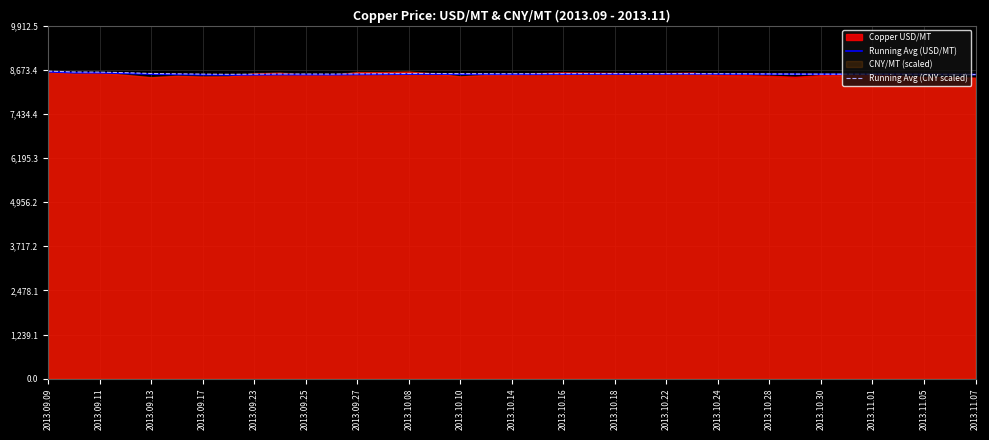

What is the maximum value for Running Avg (USD/MT)?

8618.0